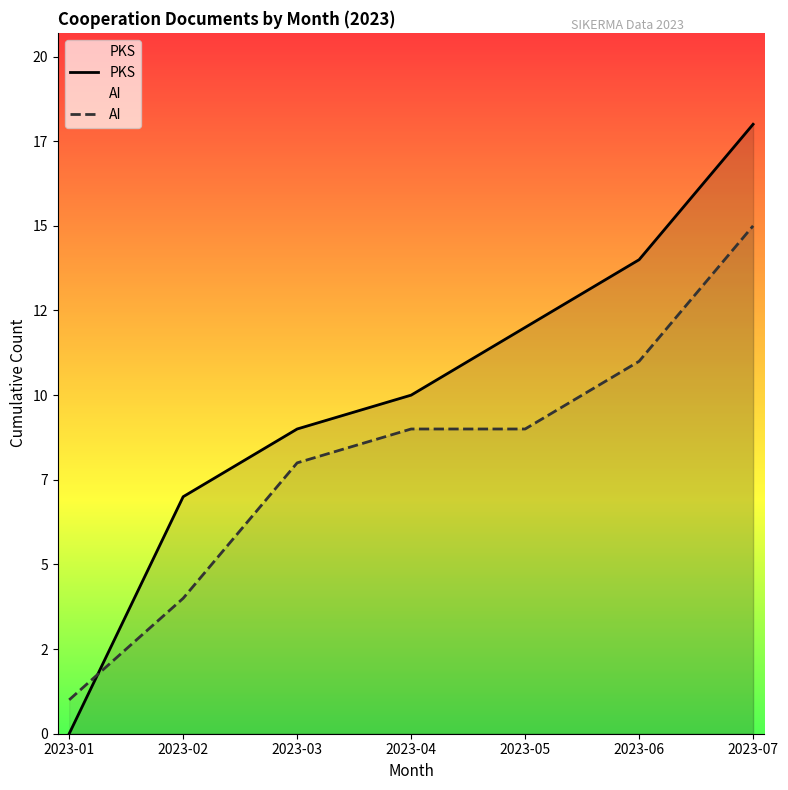

What is the difference between the maximum and minimum values in the PKS series?

18